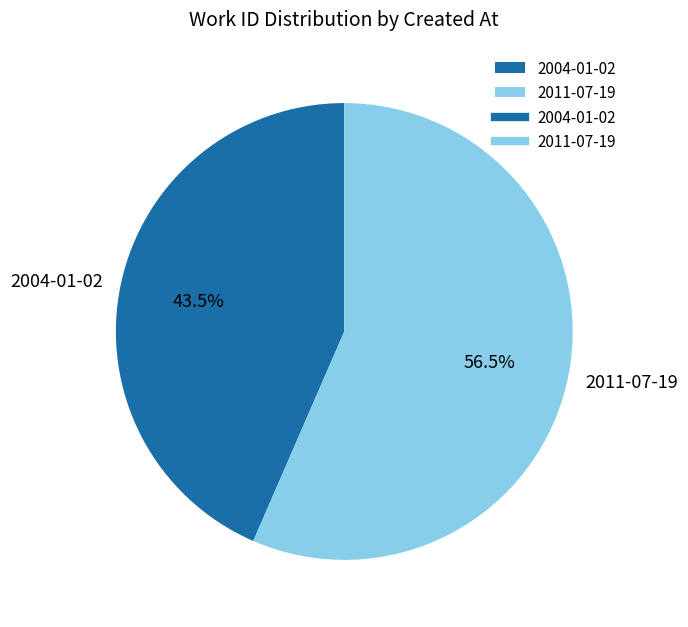

Count the number of slices in the pie.

2